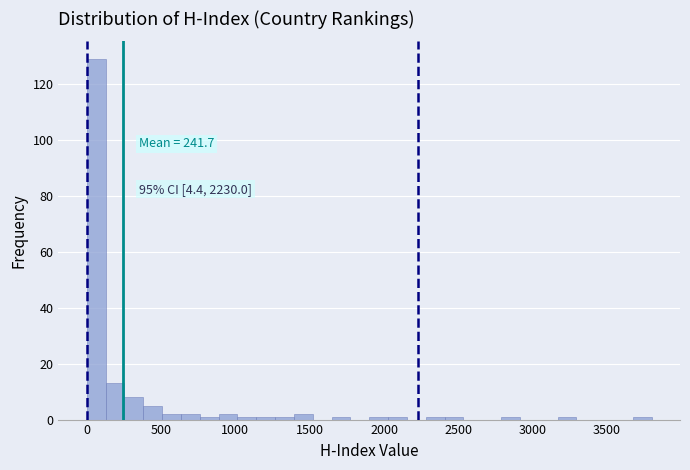

Around what value on the x-axis is the tallest bar? Give the approximate position of its centre, as read against the axis.

50